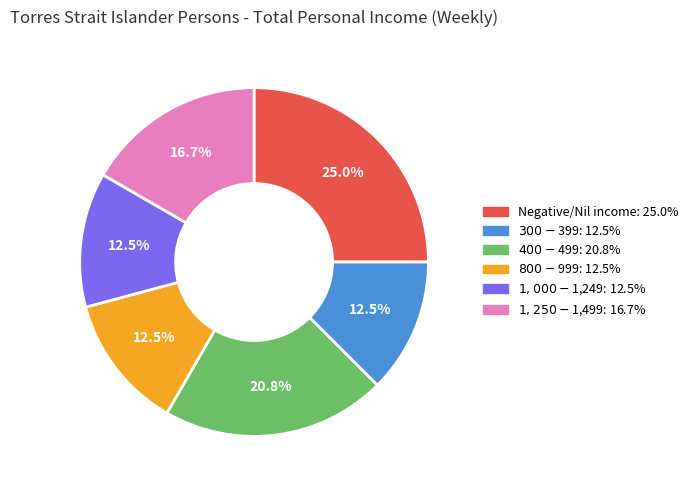

To the nearest percent, what is the average slice percentage?

17%